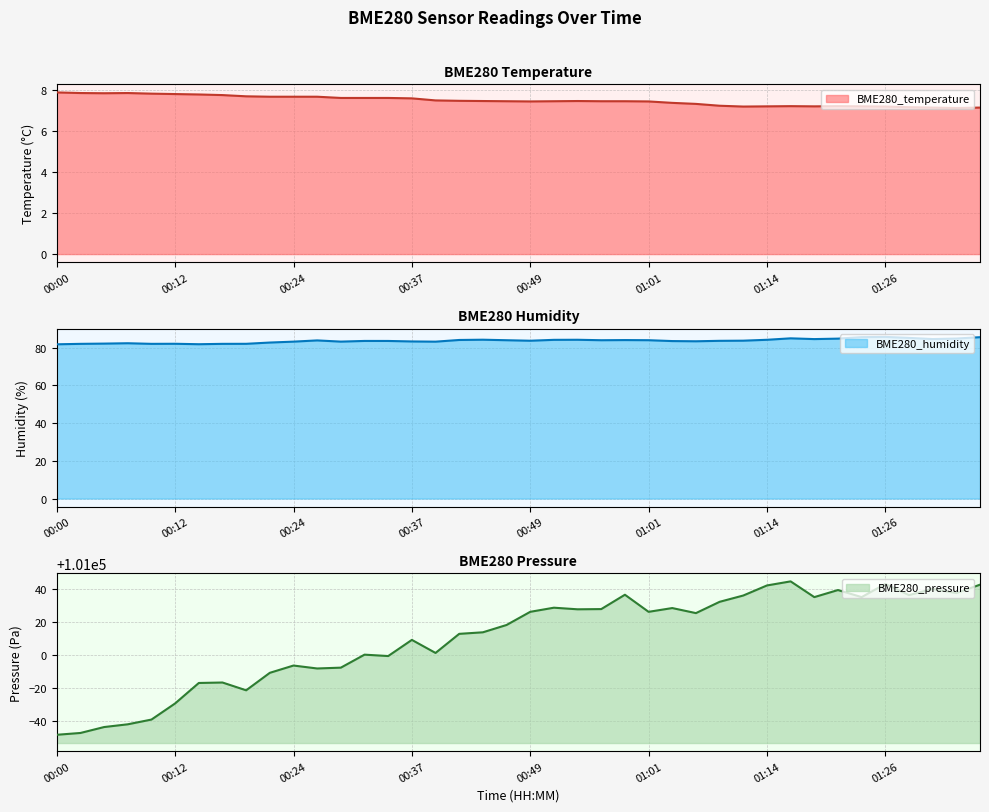

Which series has the largest range (max minus min)?

BME280_pressure